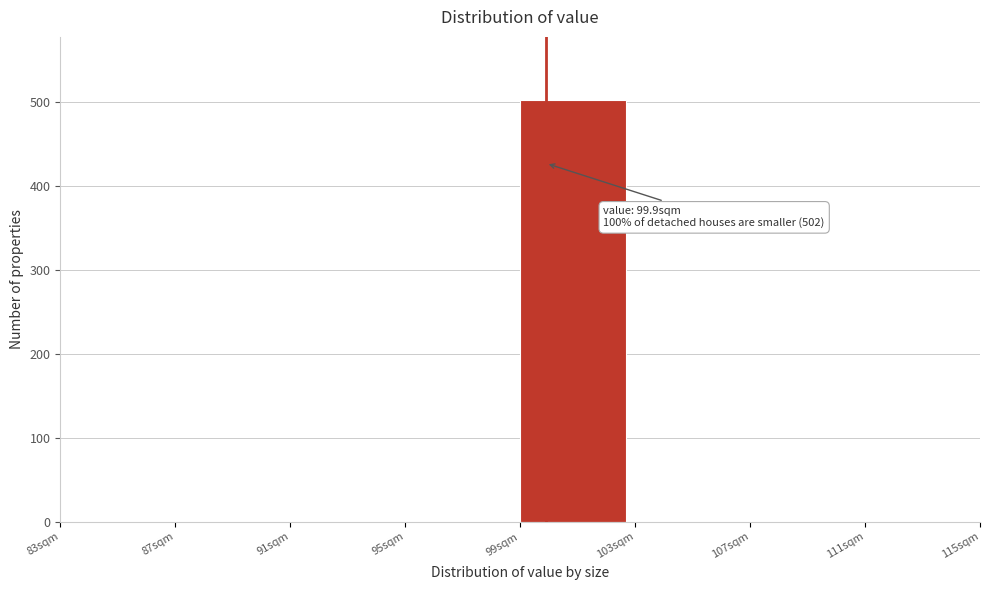

Over which range of the x-axis is the bar tallest?

99 to 103